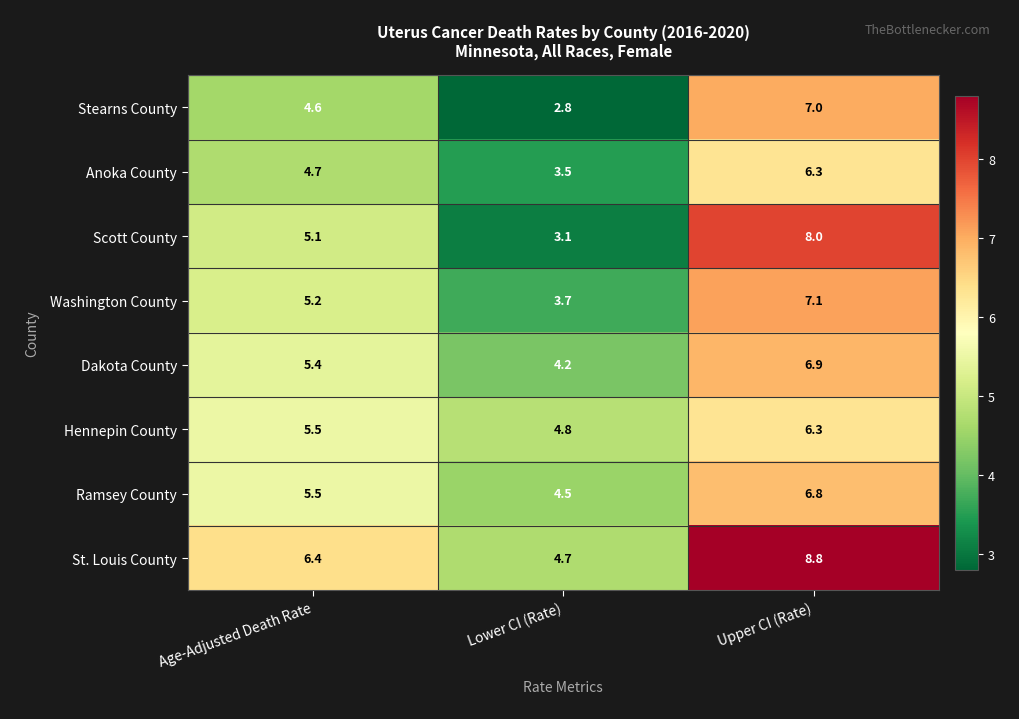

At which label does St. Louis County reach its peak?

Upper CI (Rate)